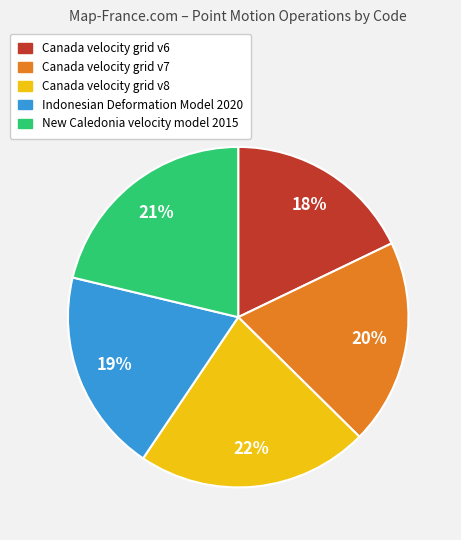

Which category has the smallest portion of the pie?

Canada velocity grid v6